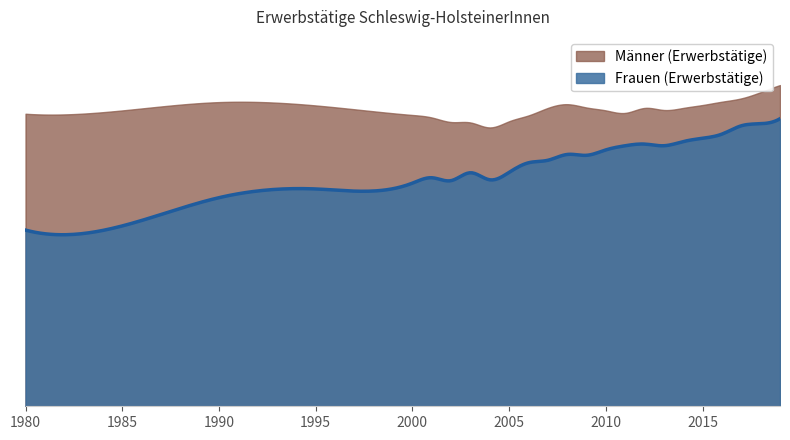

Between 2005 and 2018, which series saw the biggest shift?

Frauen (Erwerbstätige)